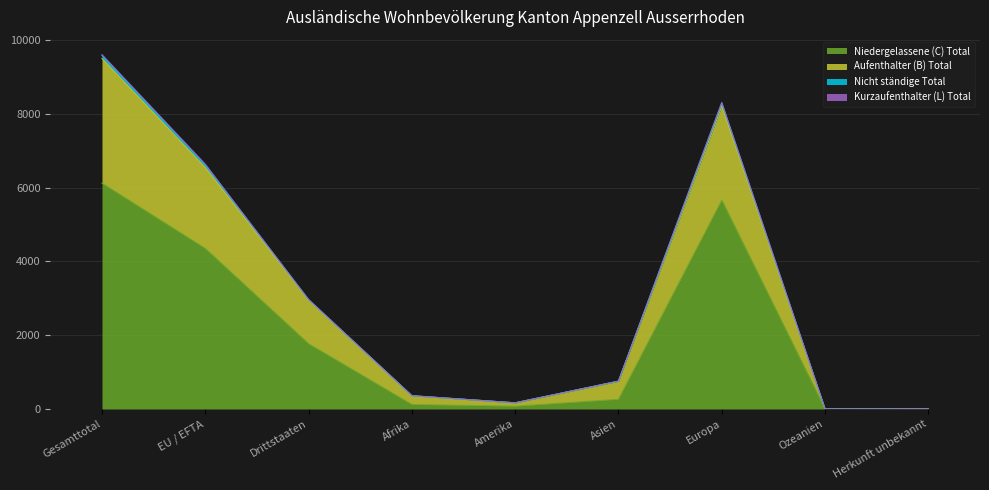

Which category has the highest value in the Niedergelassene (C) Total series?

Gesamttotal